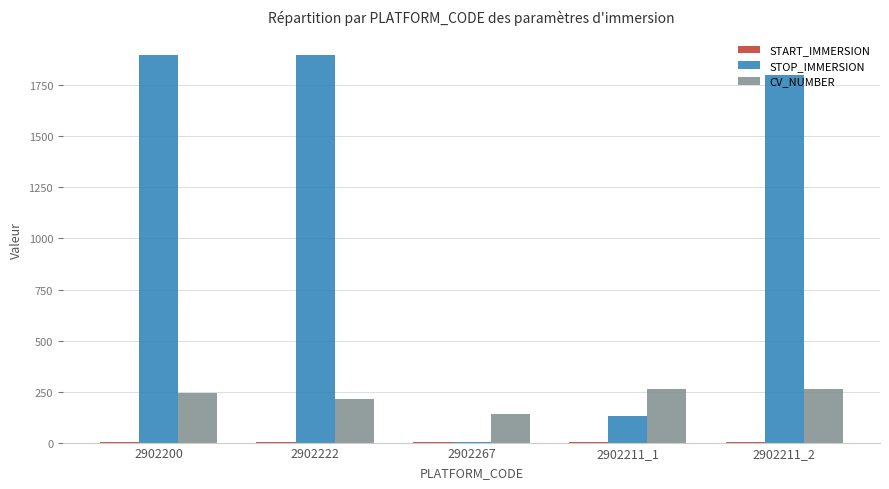

What is the maximum value for STOP_IMMERSION?

1900.0